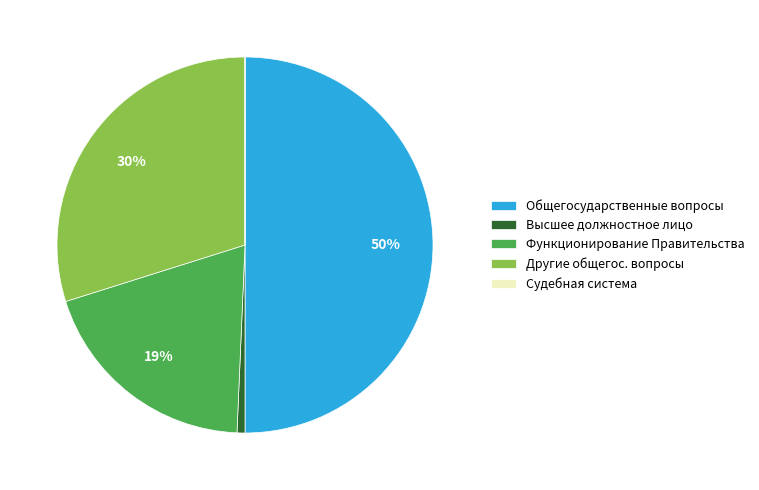

Is the sum of Общегосударственные вопросы and Высшее должностное лицо greater than half?

Yes